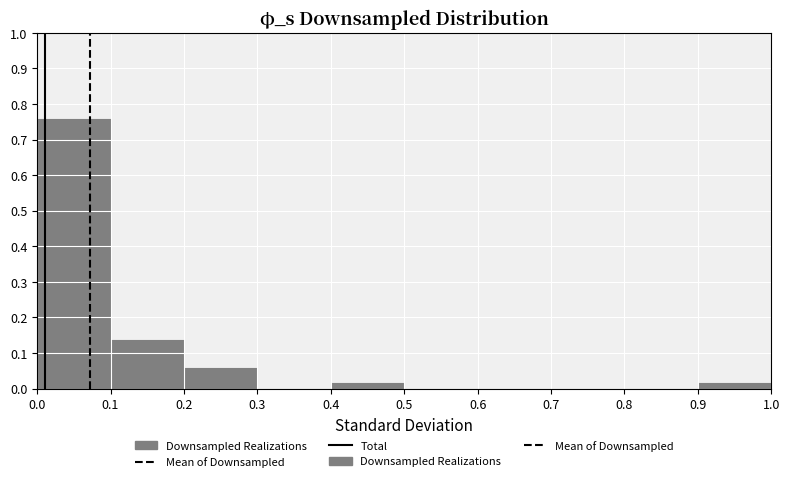

How tall is the bar that spans 0.9 to 1.0 on the x-axis? The values are not printed on the chart, so give them approximately, as read against the axis.

0.02